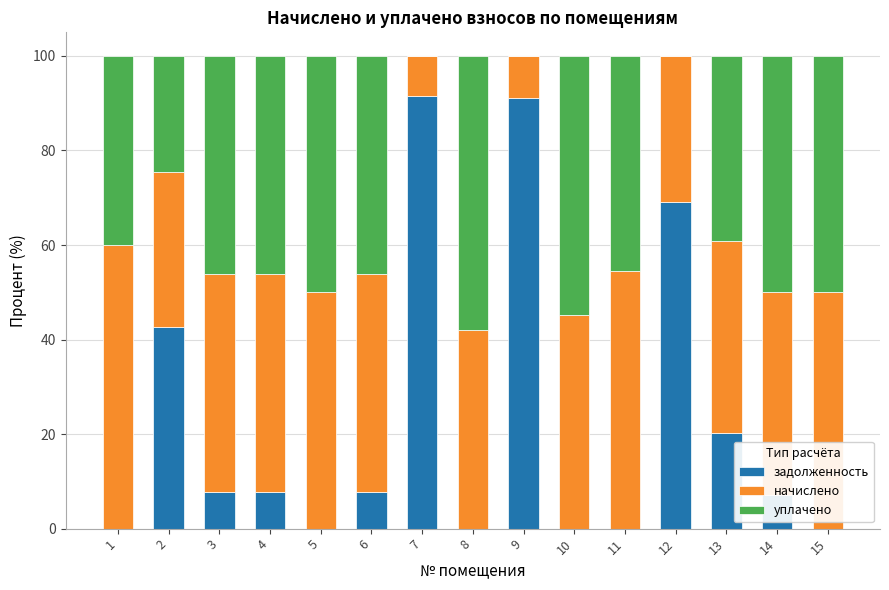

What is the total value across all series at 1?

100.0